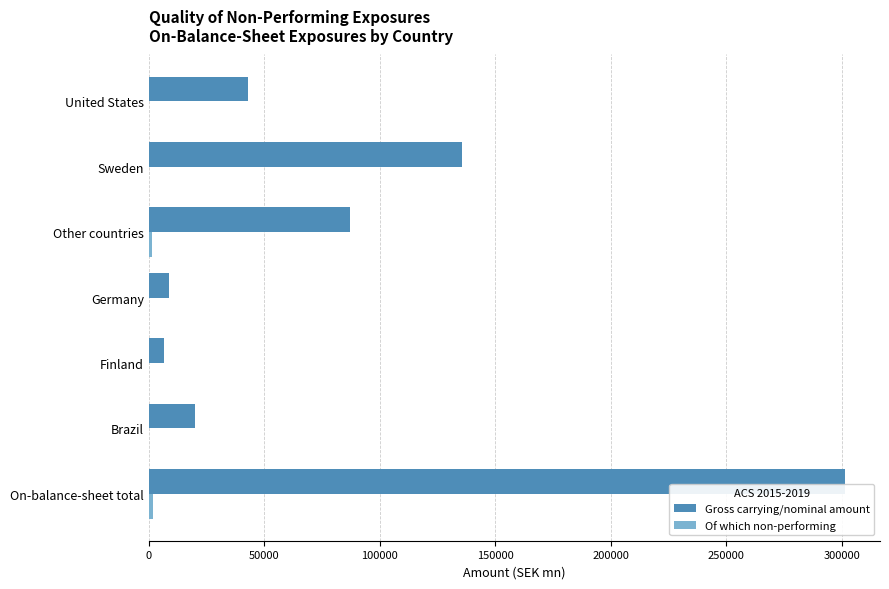

Where is Gross carrying/nominal amount nearest to the value 154069?

Sweden